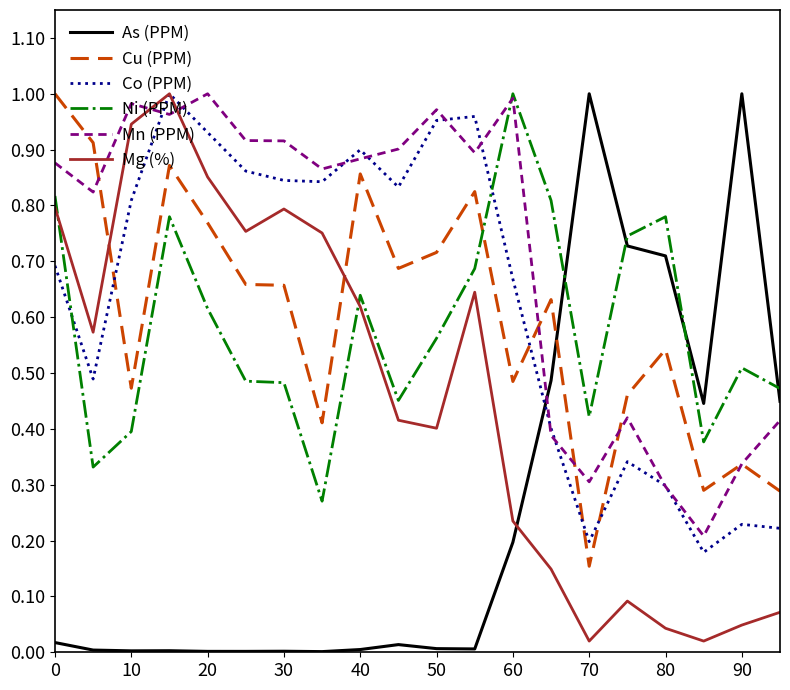

Which series ends up on top after the final intersection of As (PPM) and Cu (PPM)?

As (PPM)